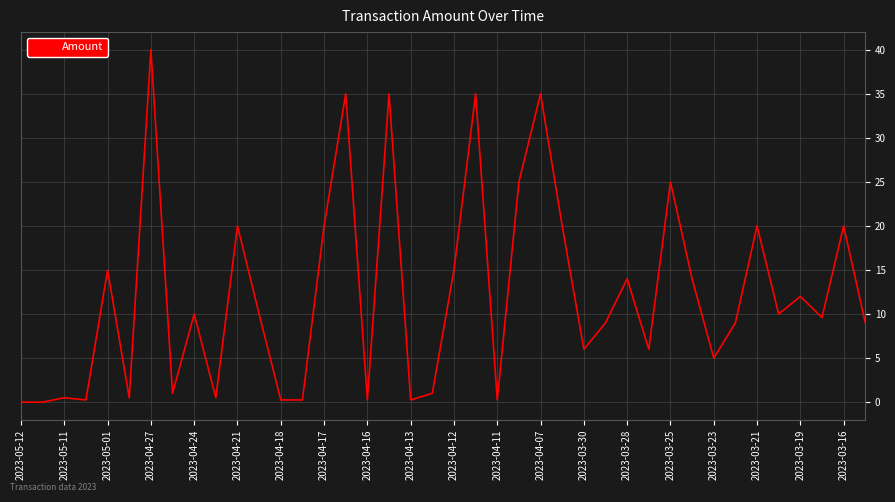

How many lines are shown in the chart?

1